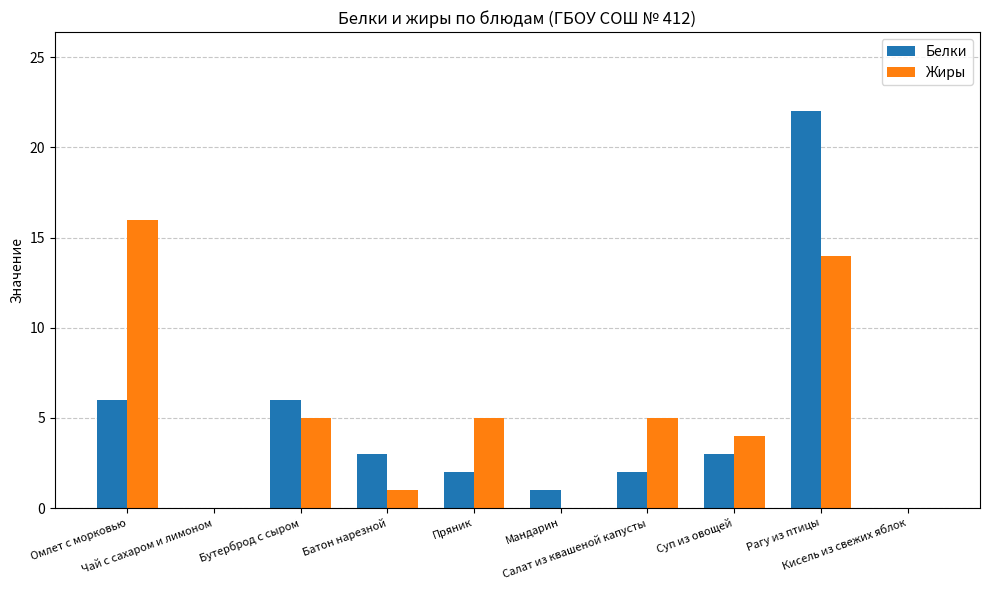

Count the number of categories in the chart.

10